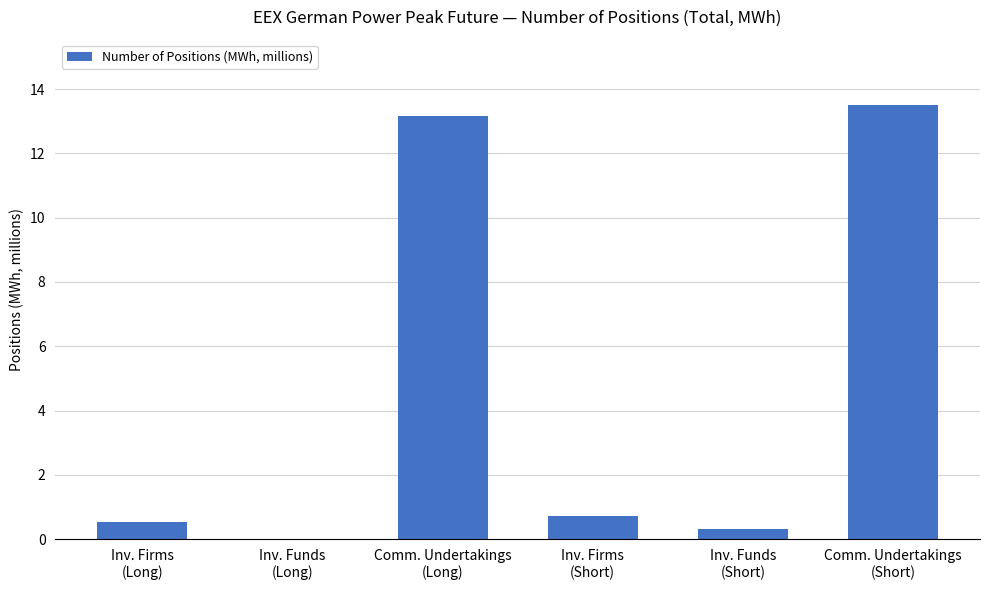

What is the sum of all values?

28.3